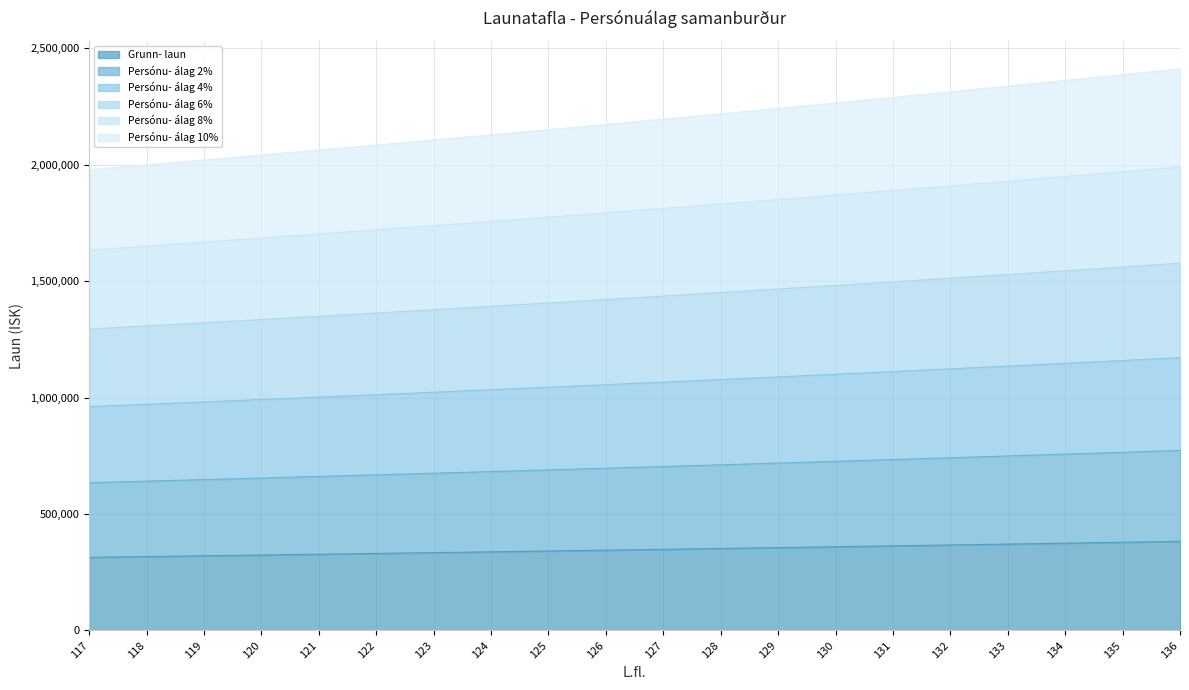

At how many categories does at least one series exceed 1415022?

20